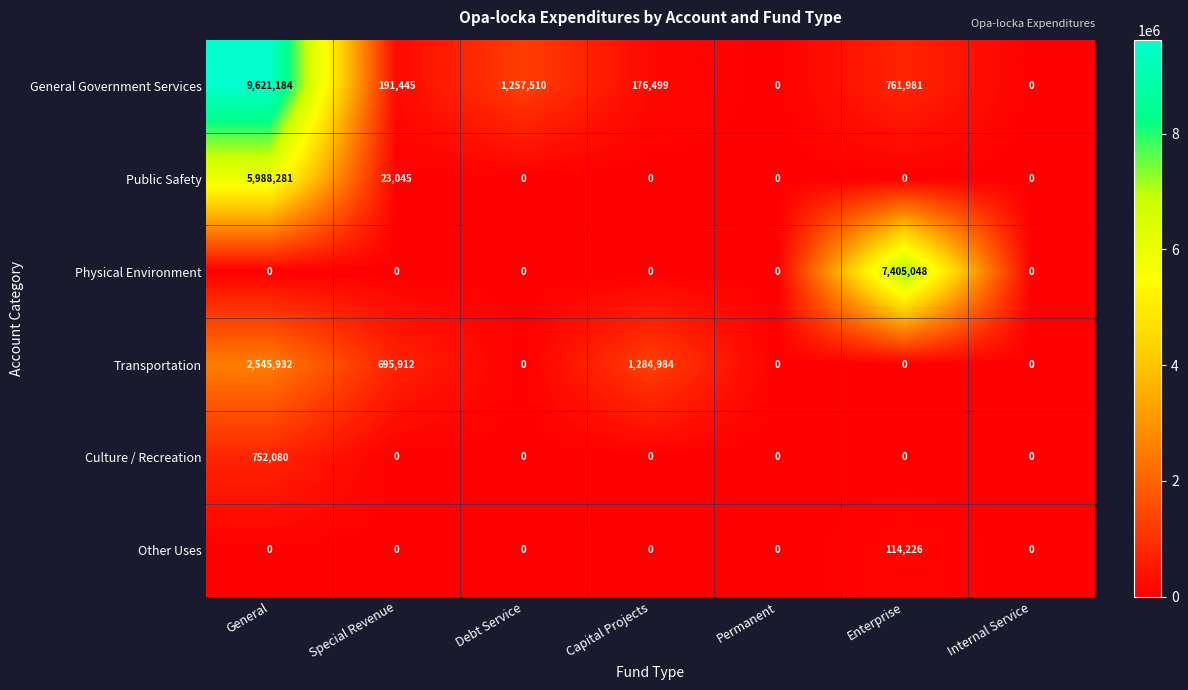

What is the sum of all Culture / Recreation values?

752080